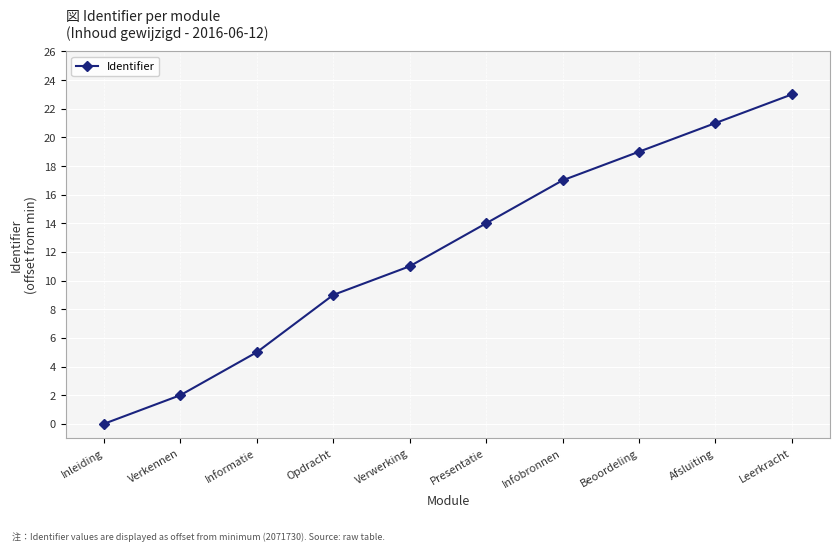

At which label is the value closest to 11?

Verwerking